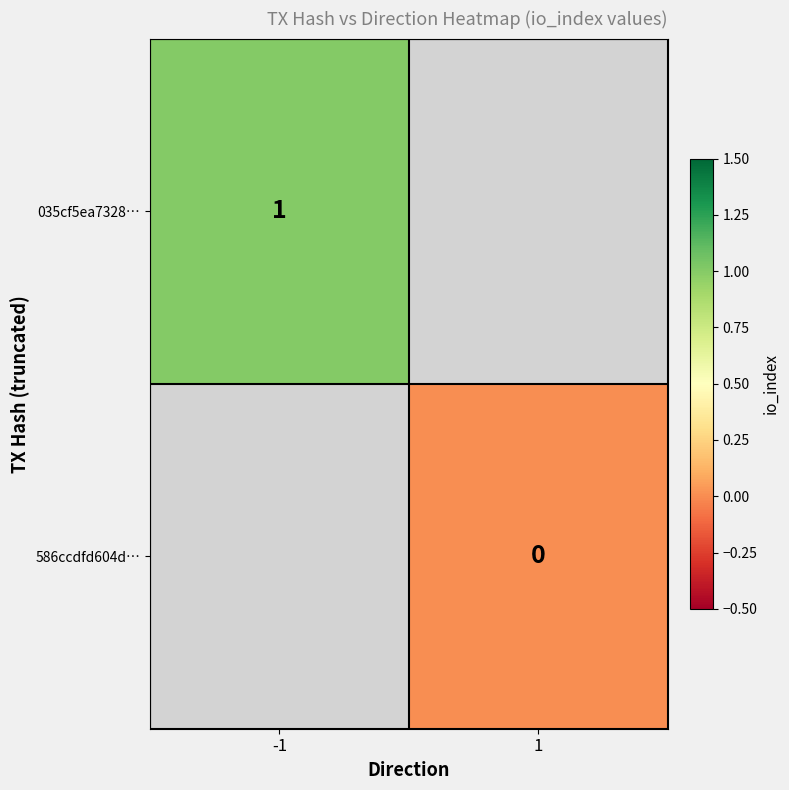

The 035cf5ea7328… series shows 2 at -1. True or false?

False